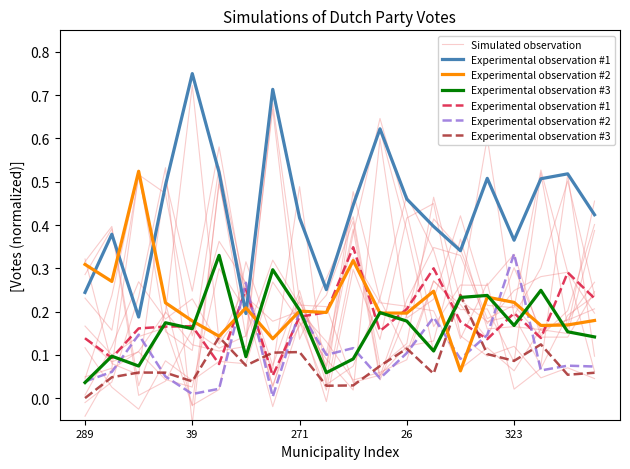

The Experimental observation #3 series shows 0.1 at 19. True or false?

True